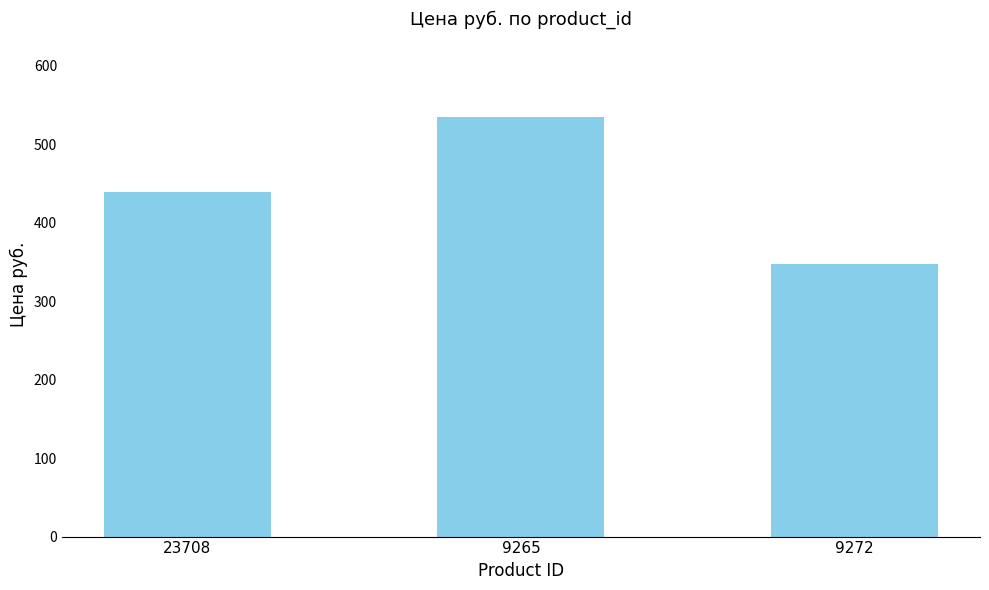

What is the difference between the values at 9272 and 9265?

188